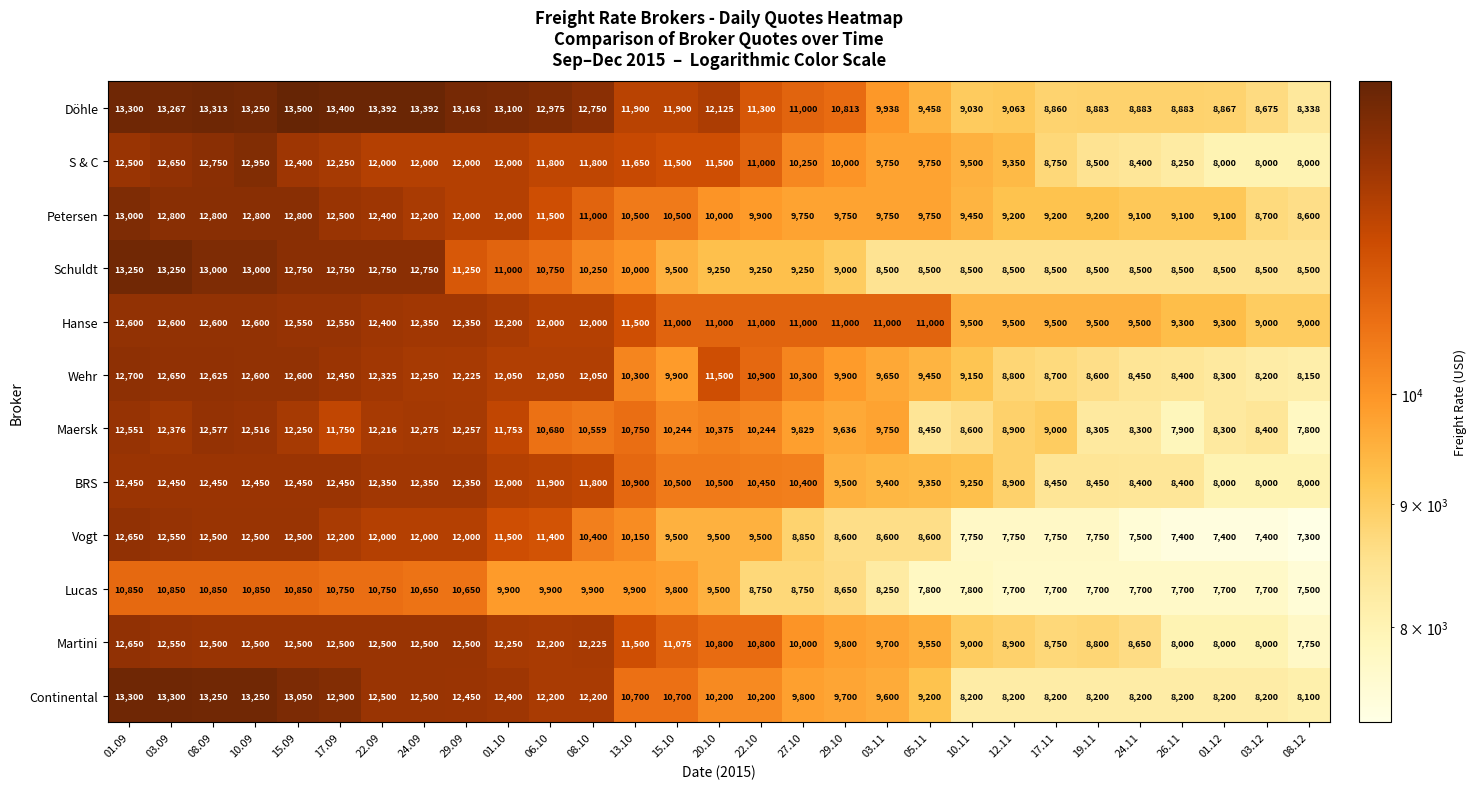

At which category does the chart reach its peak across all series?

15.09